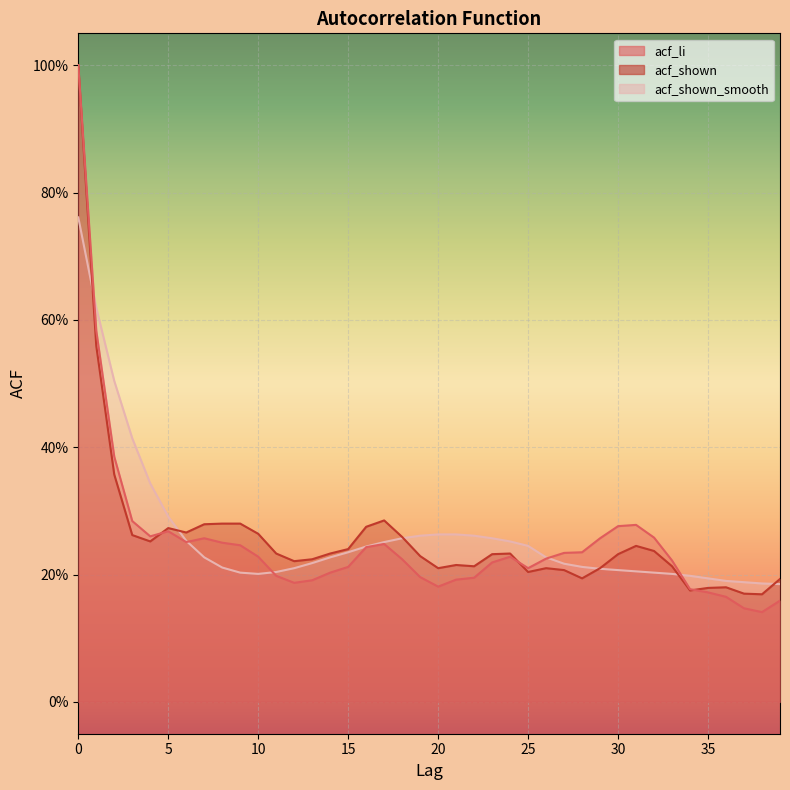

How many lines are shown in the chart?

3